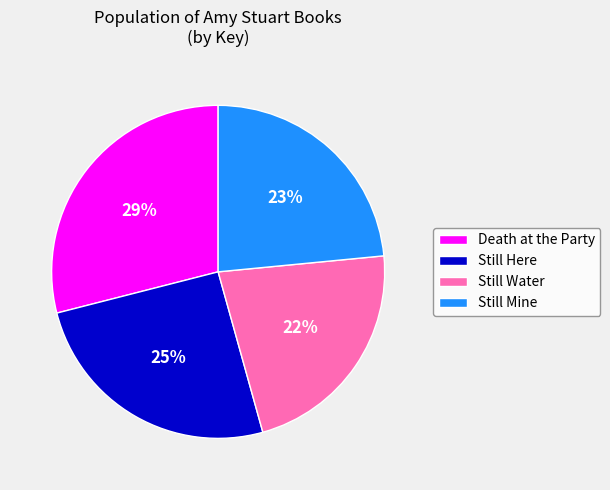

Count the number of slices in the pie.

4